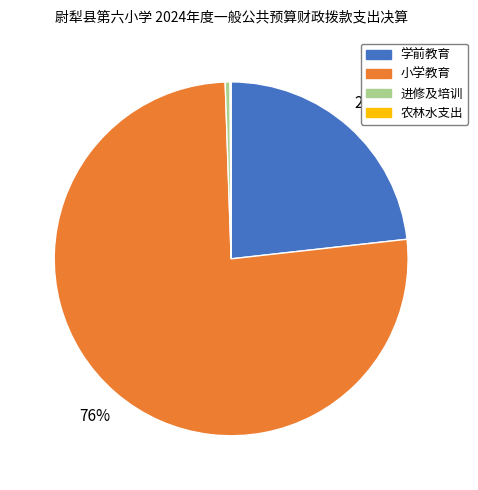

Approximately how many times larger is the value at 学前教育 compared to 进修及培训?

52.2